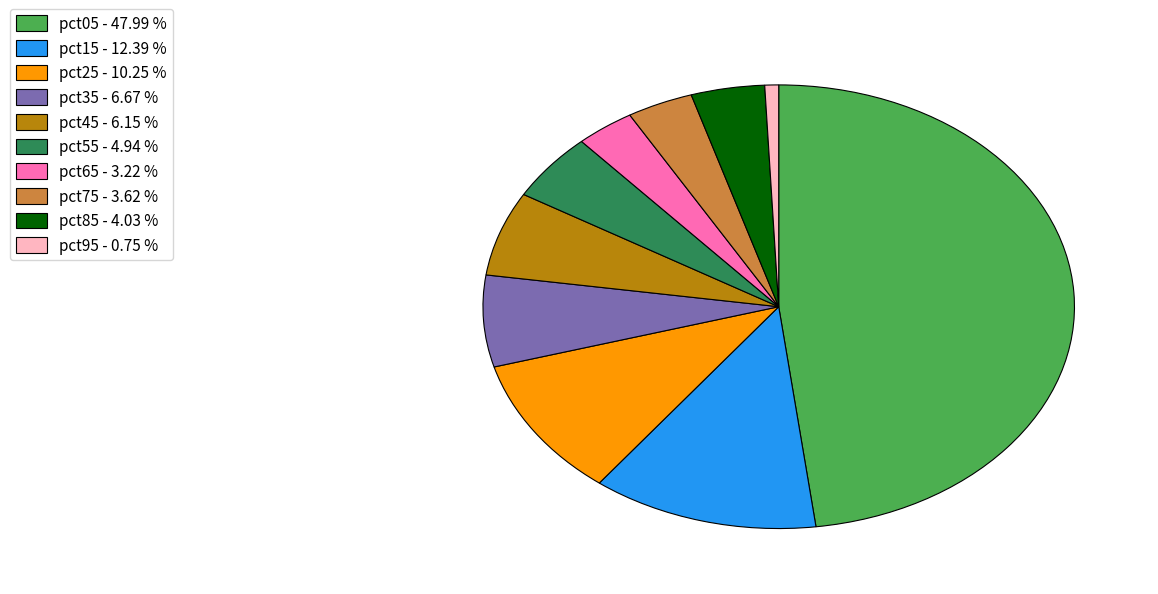

Between pct45 - 6.15 % and pct15 - 12.39 %, which is larger?

pct15 - 12.39 %